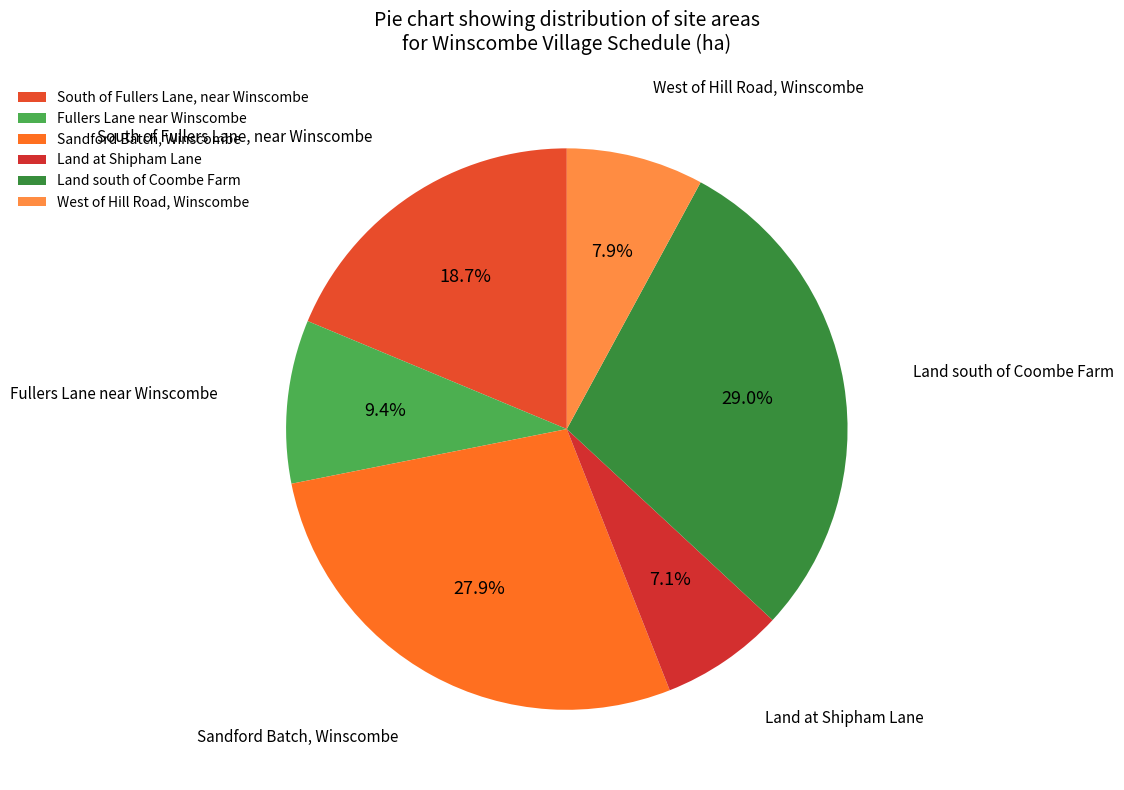

Is the sum of Land south of Coombe Farm and West of Hill Road, Winscombe greater than half?

No